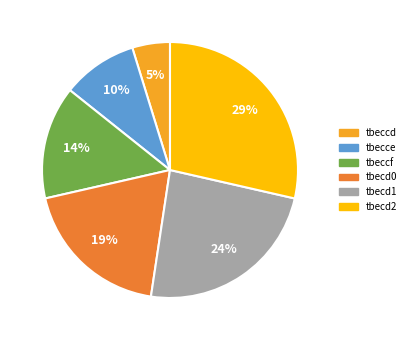

Between tbeccd and tbecd0, which is larger?

tbecd0